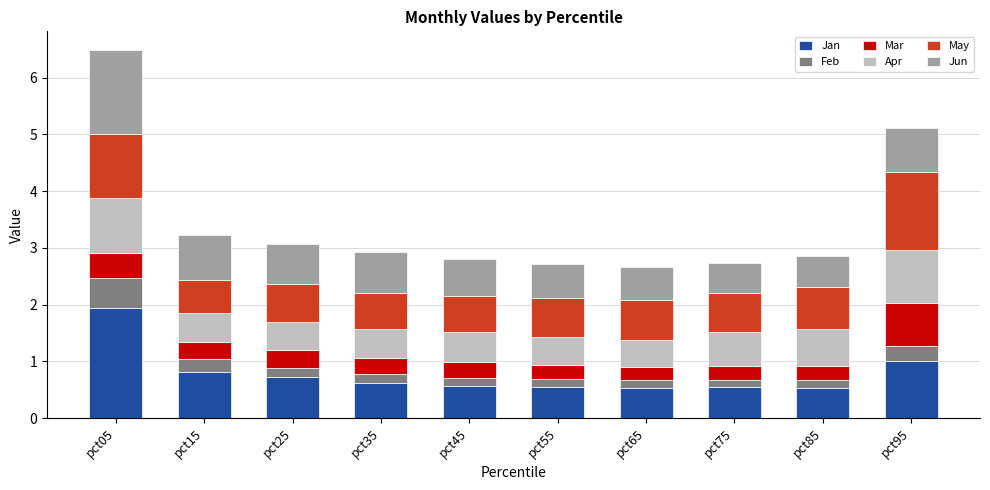

What is the minimum value for Jan?

0.5